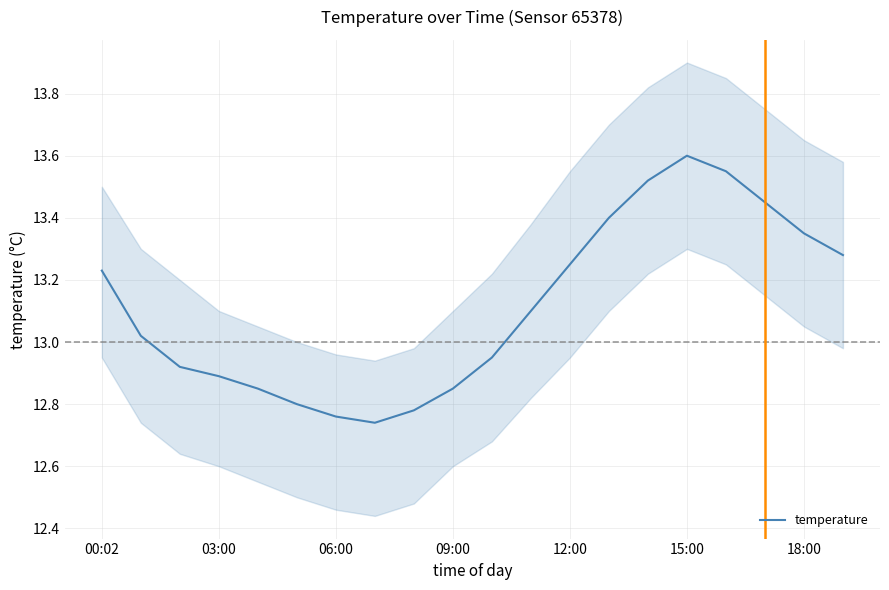

How many points are higher than both their immediate neighbors (excluding endpoints)?

1